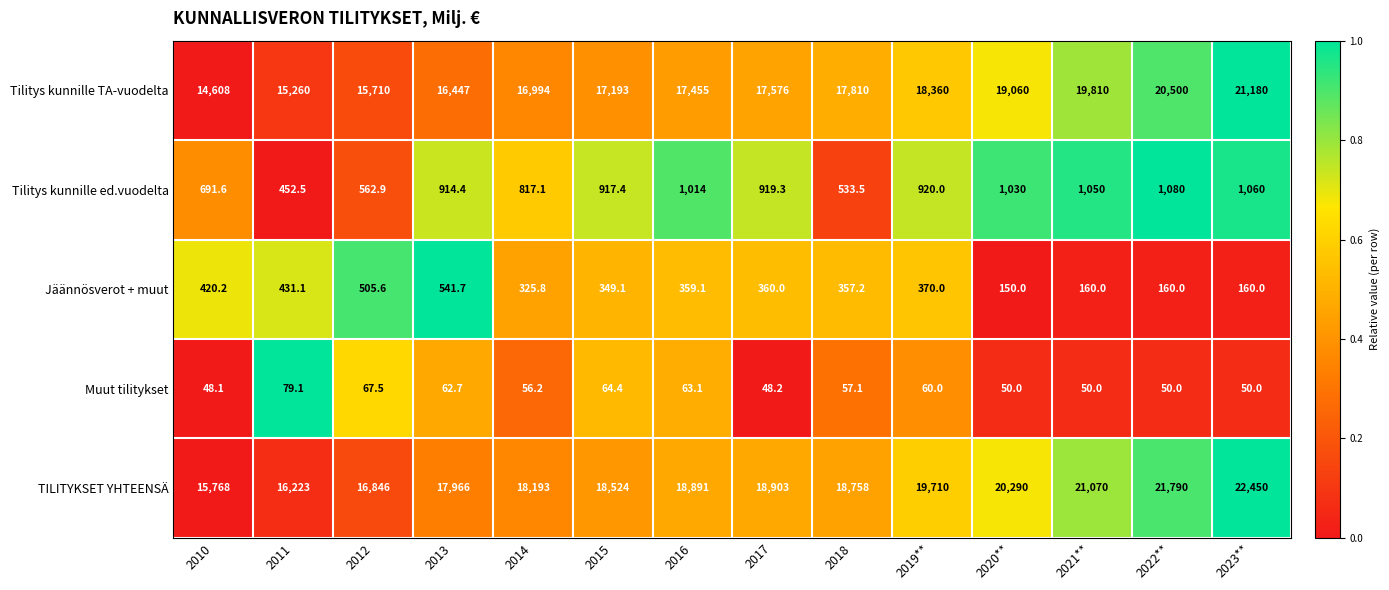

Which label corresponds to the smallest value in the chart?

2010